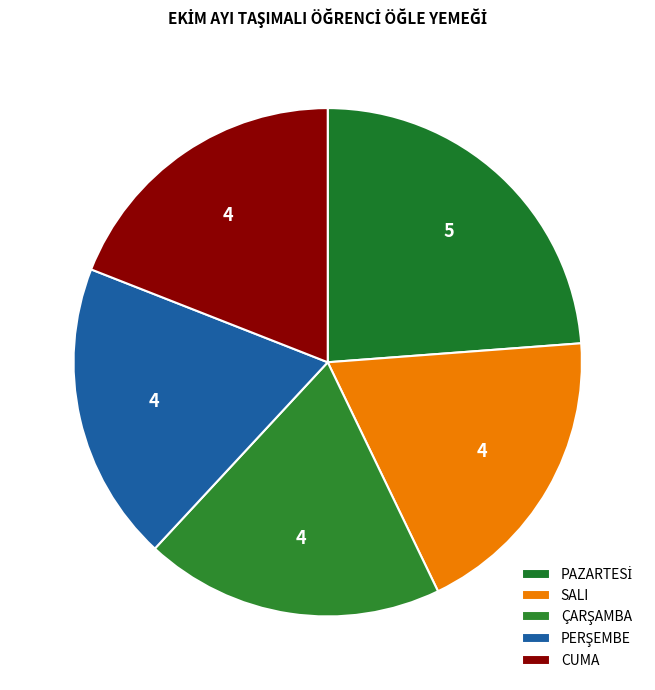

How many segments does this pie chart have?

5